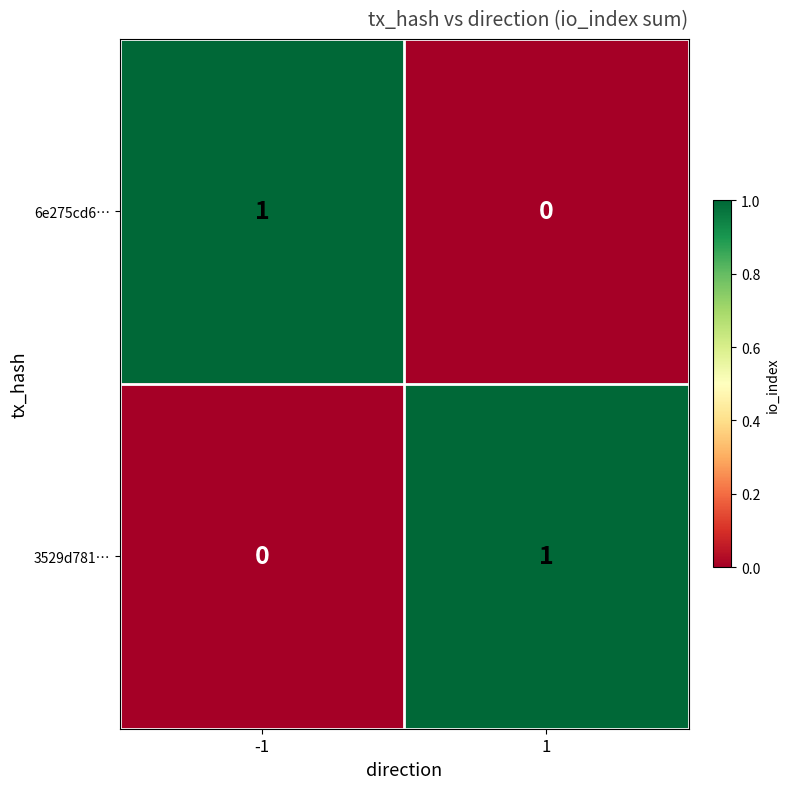

Is the value of 6e275cd6… at -1 greater than the value of 3529d781… at -1?

Yes